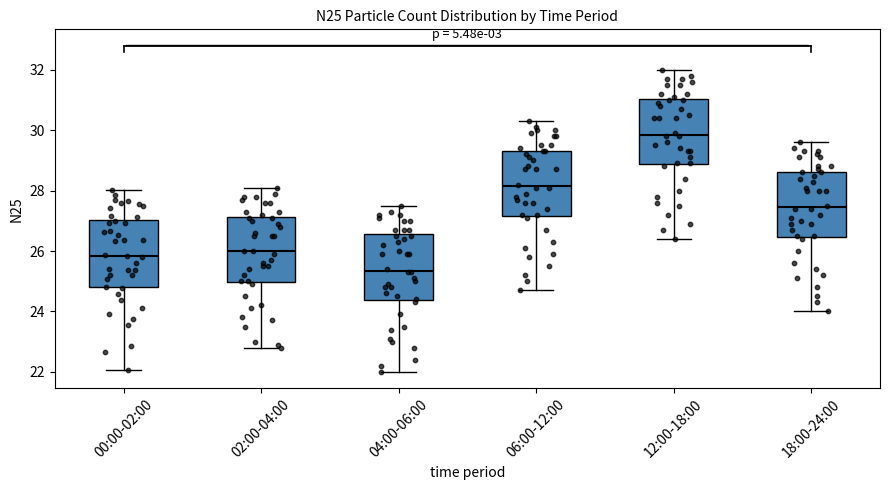

Where is the lower edge of the box for 18:00-24:00 on the y-axis? The values are not printed on the chart, so give them approximately, as read against the axis.

26.4